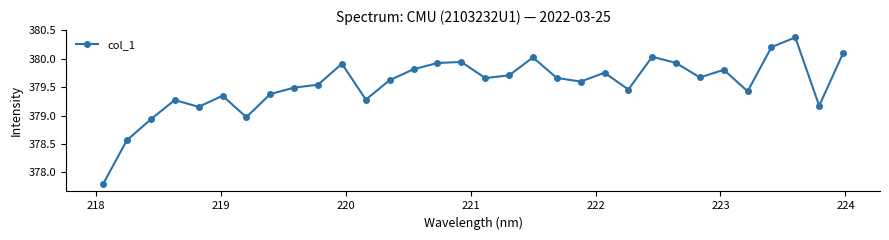

What is the greatest value displayed?

380.4